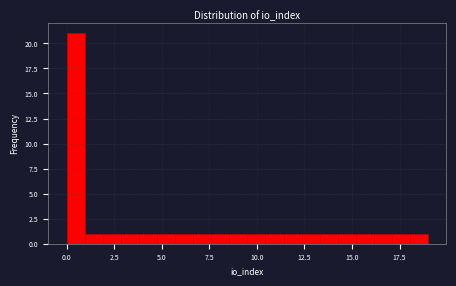

Read against the x-axis, roughly where is the centre of the tallest bar?

0.5